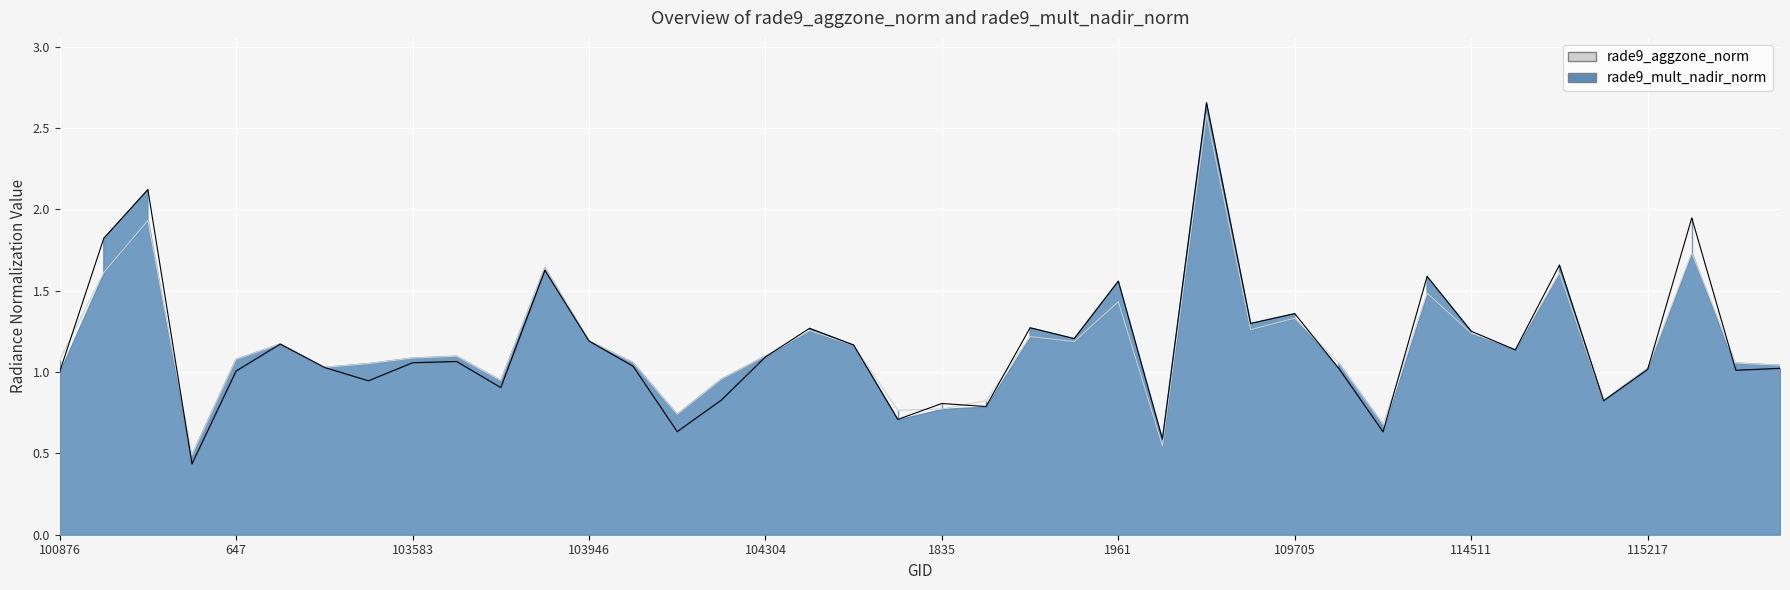

Does the chart display data point markers on the line(s)?

No